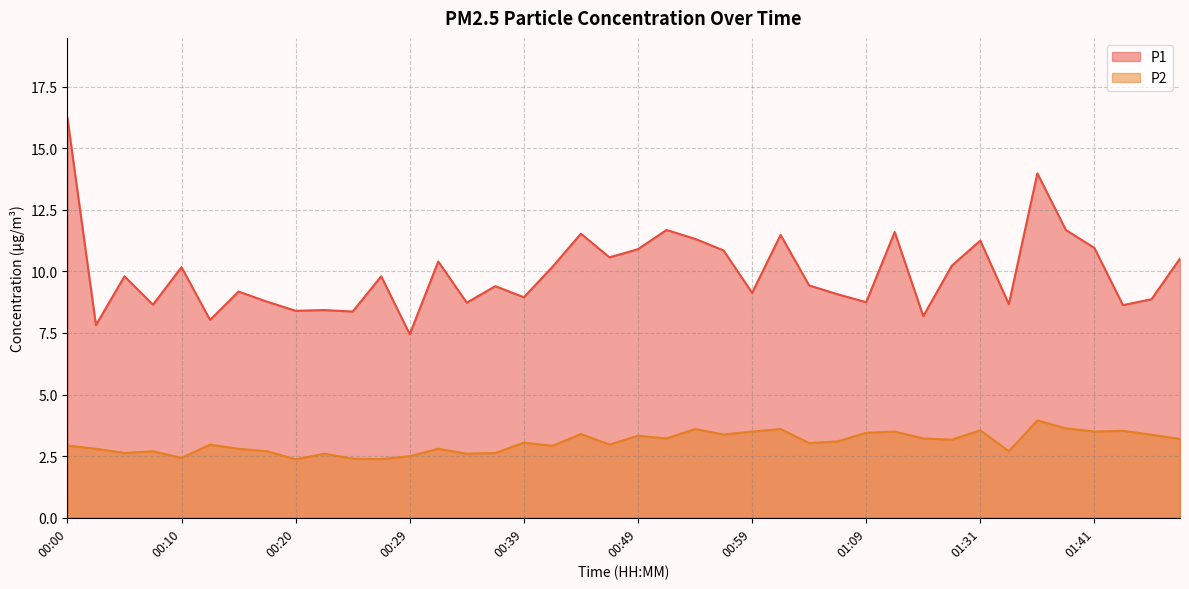

Reading right to left, transcribe all the data shown in this chart.

P1: 01:48=10.5	01:46=8.9	01:43=8.6	01:41=10.9	01:38=11.7	01:36=14.0	01:33=8.7	01:31=11.2	01:28=10.2	01:26=8.2	01:15=11.6	01:09=8.8	01:06=9.1	01:04=9.4	01:01=11.5	00:59=9.1	00:56=10.8	00:54=11.3	00:51=11.7	00:49=10.9	00:47=10.6	00:44=11.5	00:42=10.2	00:39=8.9	00:37=9.4	00:34=8.7	00:32=10.4	00:29=7.5	00:27=9.8	00:25=8.4	00:22=8.4	00:20=8.4	00:17=8.8	00:15=9.2	00:12=8.0	00:10=10.2	00:08=8.7	00:05=9.8	00:03=7.8	00:00=16.2
P2: 01:48=3.2	01:46=3.4	01:43=3.5	01:41=3.5	01:38=3.6	01:36=4.0	01:33=2.7	01:31=3.5	01:28=3.2	01:26=3.2	01:15=3.5	01:09=3.5	01:06=3.1	01:04=3.0	01:01=3.6	00:59=3.5	00:56=3.4	00:54=3.6	00:51=3.2	00:49=3.3	00:47=3.0	00:44=3.4	00:42=2.9	00:39=3.0	00:37=2.6	00:34=2.6	00:32=2.8	00:29=2.5	00:27=2.4	00:25=2.4	00:22=2.6	00:20=2.4	00:17=2.7	00:15=2.8	00:12=3.0	00:10=2.4	00:08=2.7	00:05=2.6	00:03=2.8	00:00=2.9